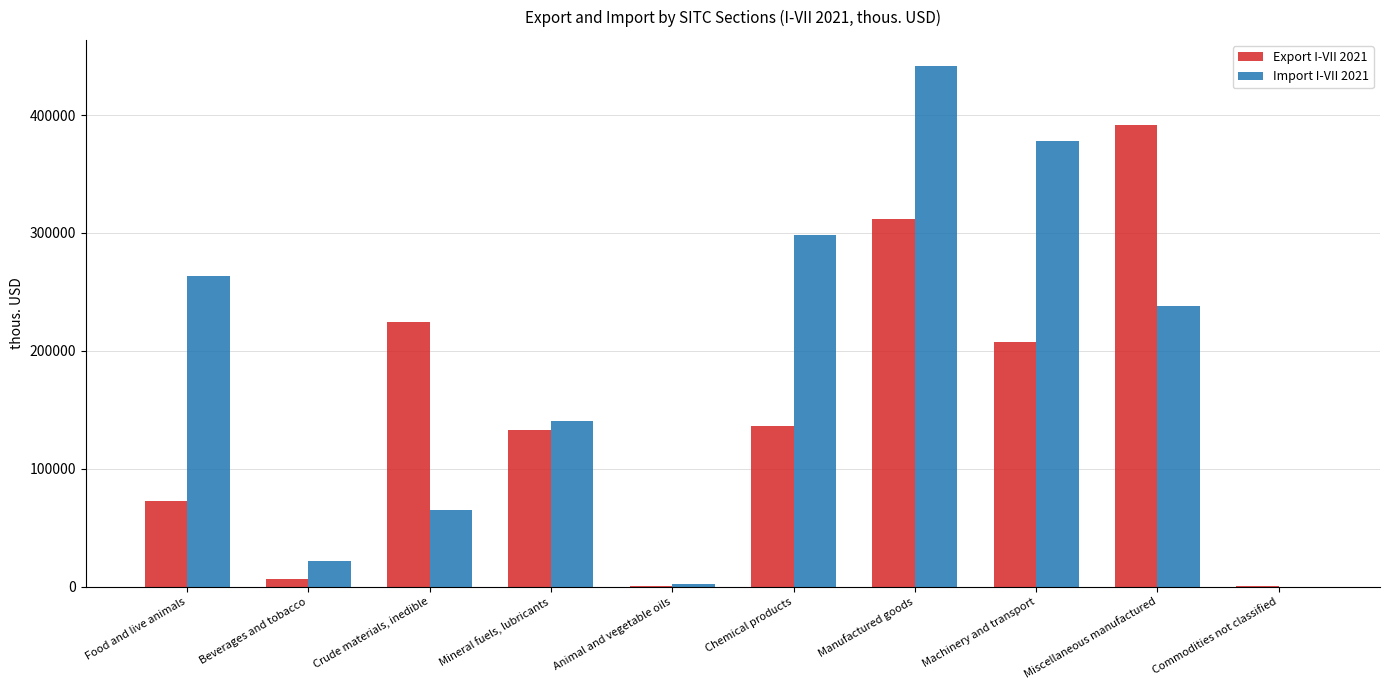

What are all the series names shown in the legend?

Export I-VII 2021, Import I-VII 2021